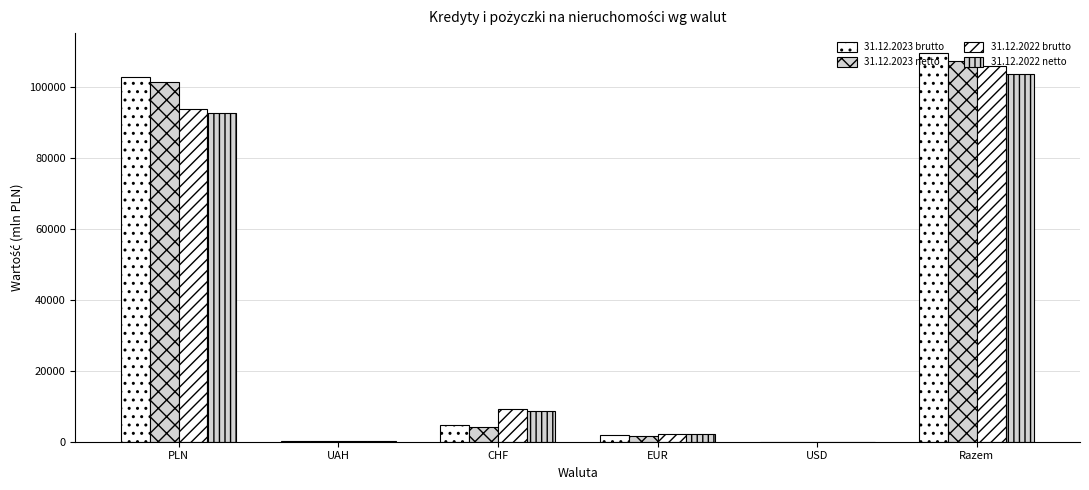

What is the sum of all 31.12.2022 netto values?

207276